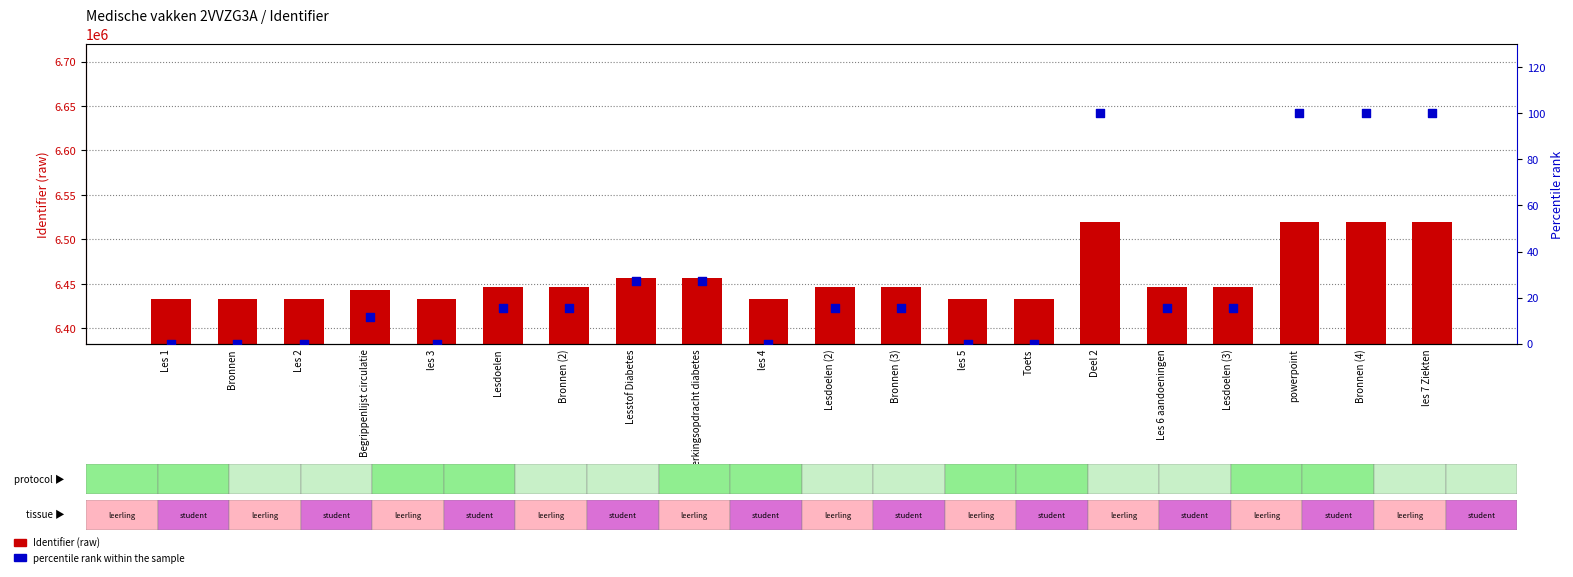

Which series has the largest Y range (max minus min)?

Identifier (raw)